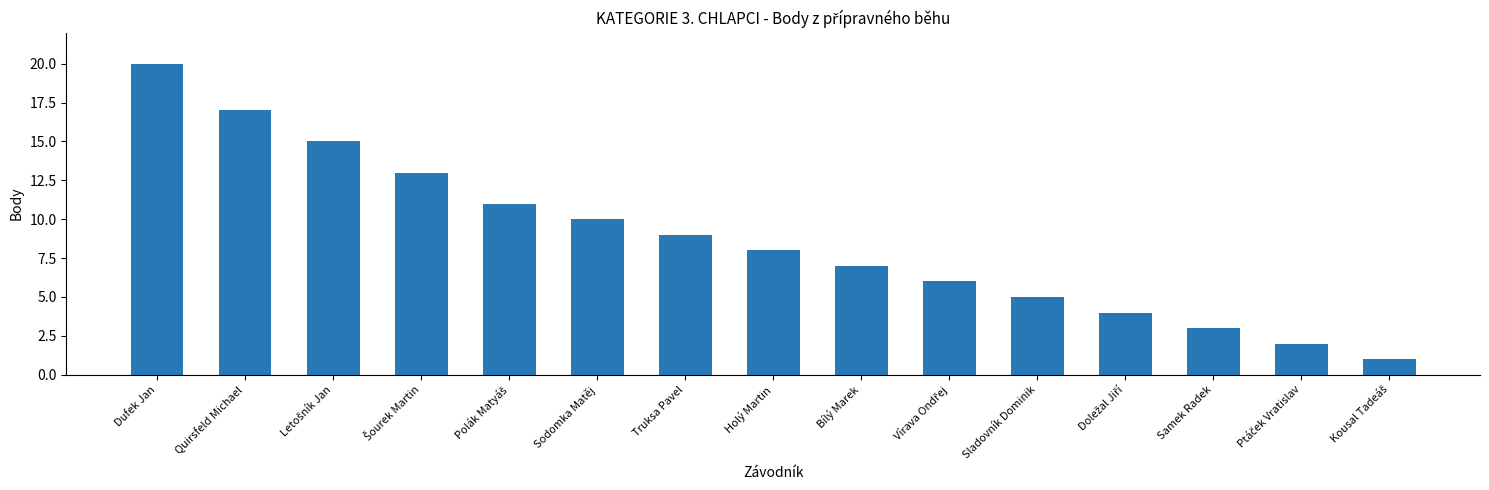

Are the bars horizontal?

No